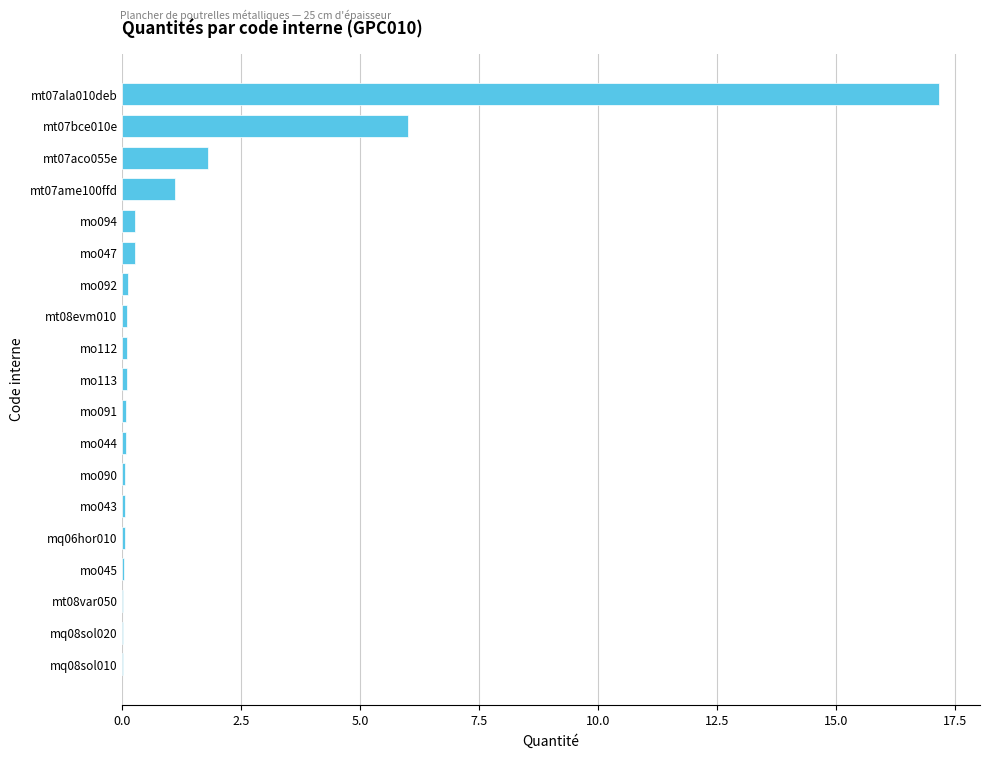

At which category does the chart reach its peak across all series?

mt07ala010deb